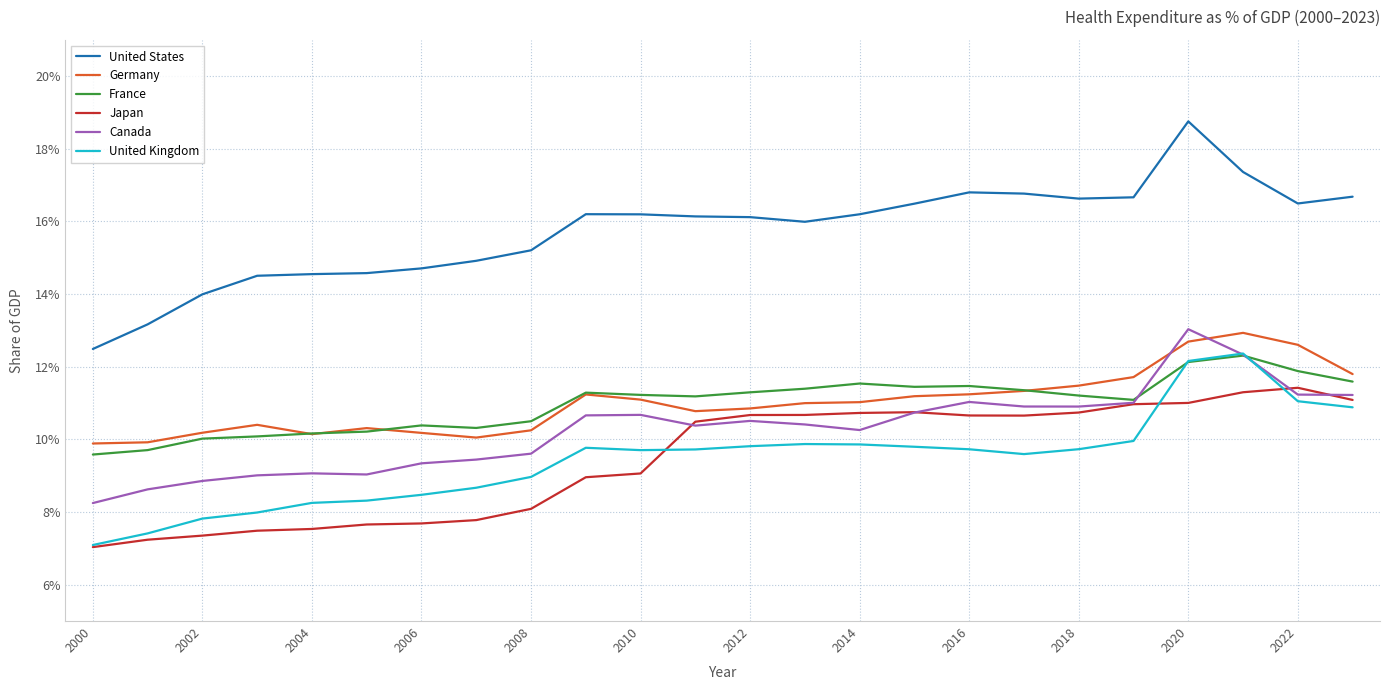

True or false: United States and Germany intersect in this chart.

False